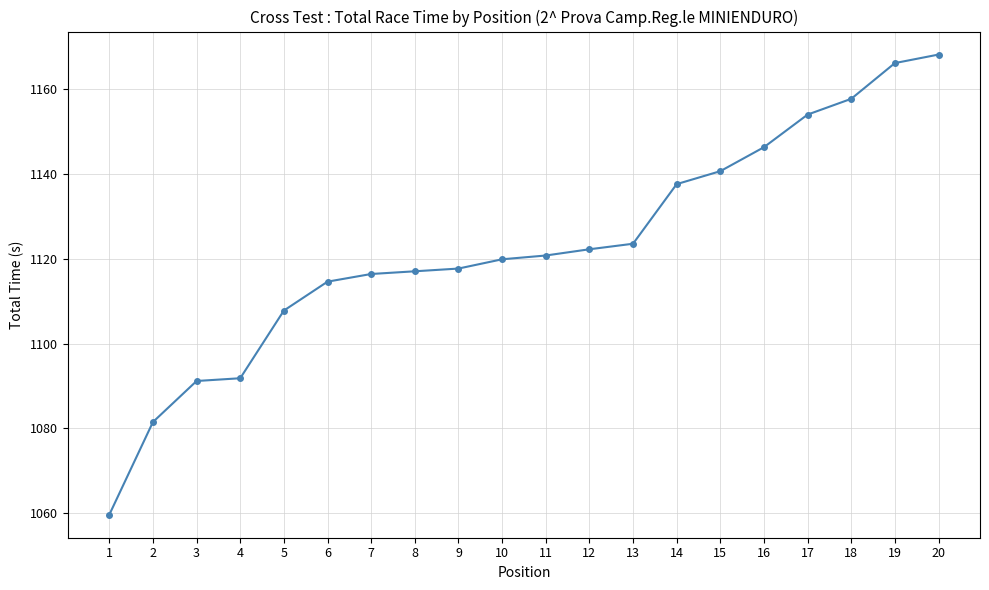

What is the approximate value at 12?

1122.3